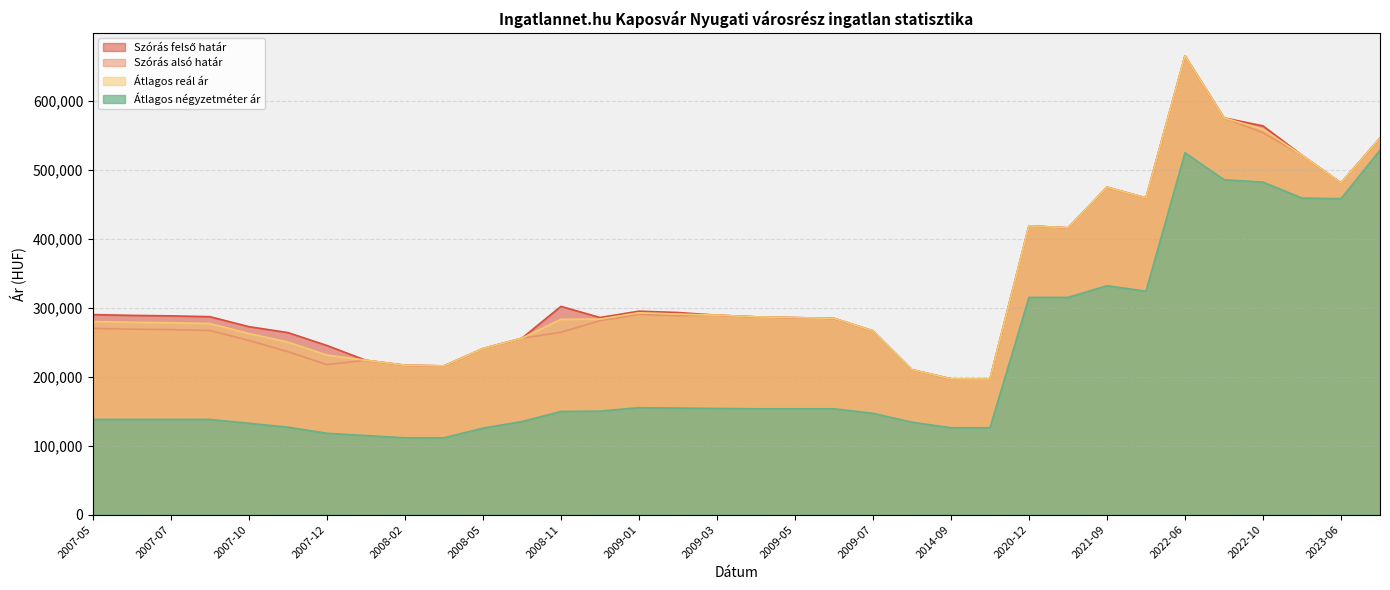

Where is the first local minimum for Átlagos négyzetméter ár?

2021-10